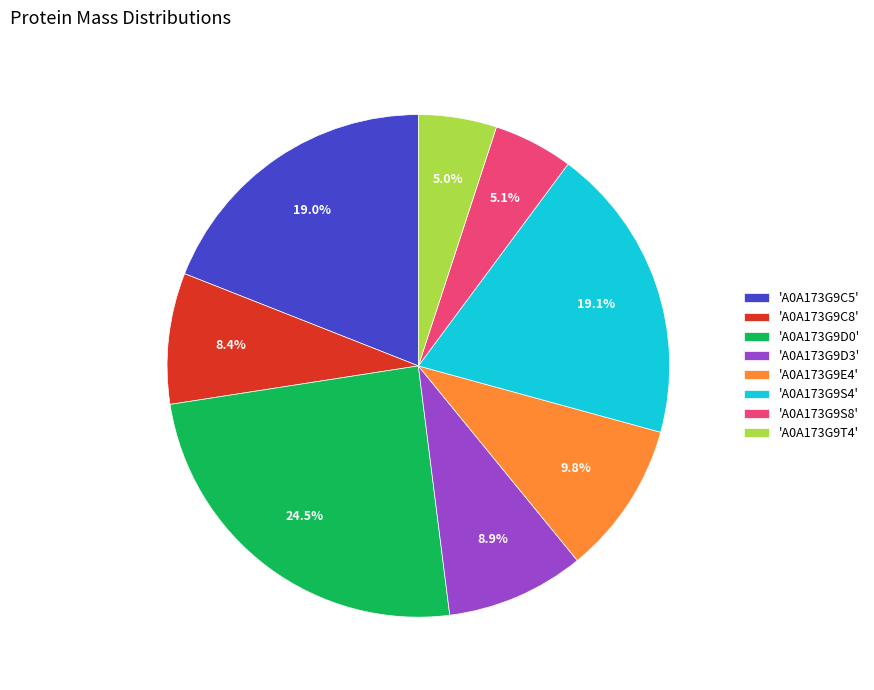

How many slices are in this pie chart?

8